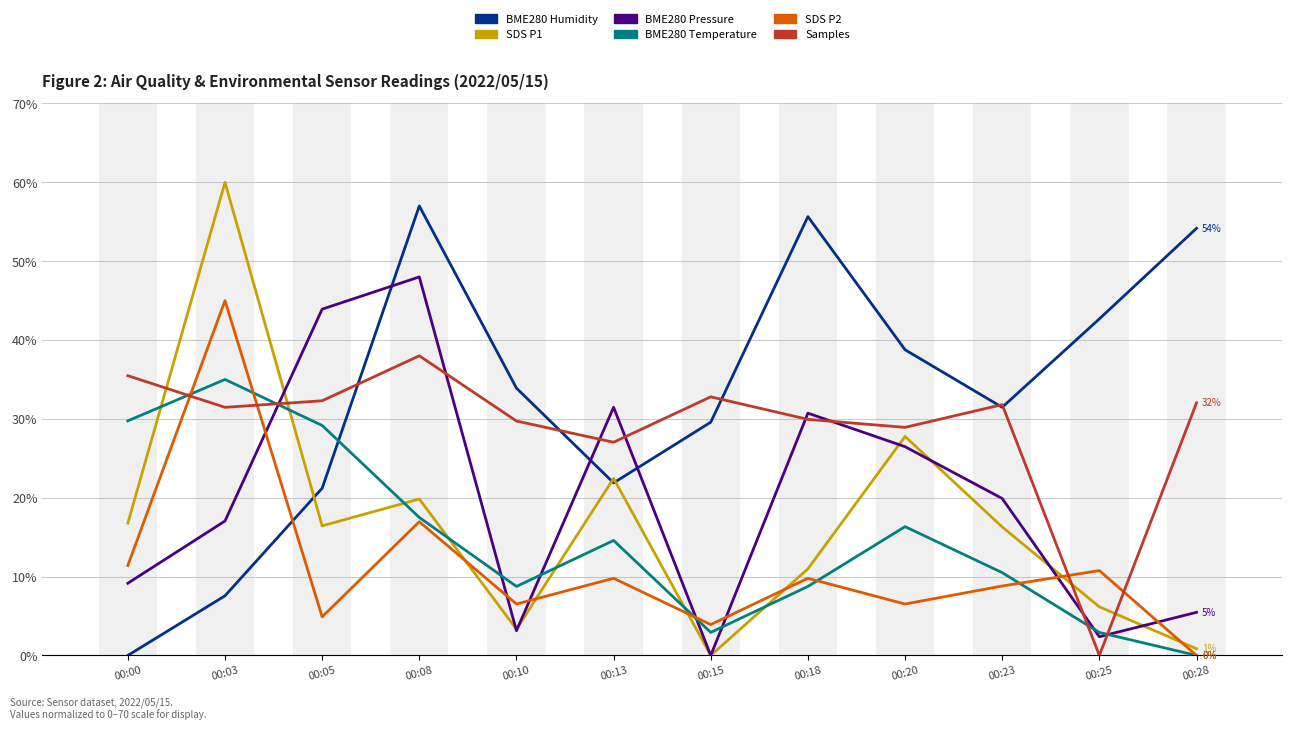

Is it true that SDS_P1 equals 16.4 at 00:05?

True